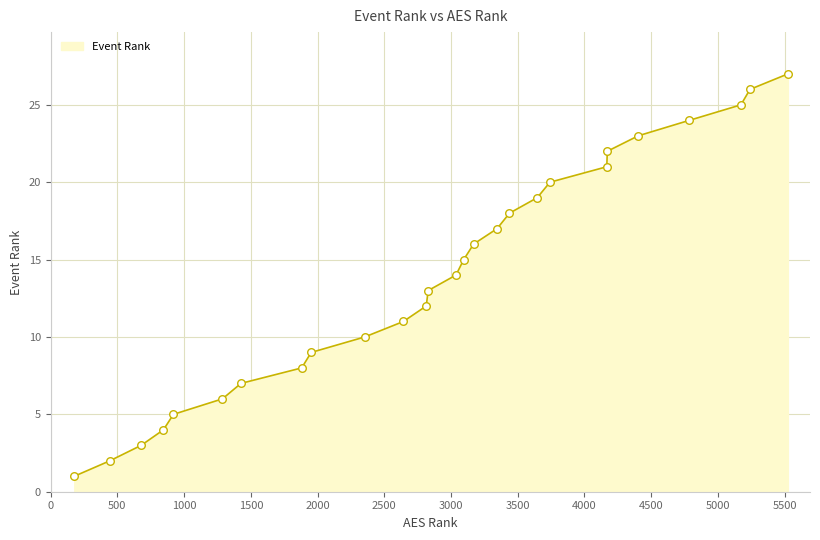

What is the difference between the maximum and minimum values?

26